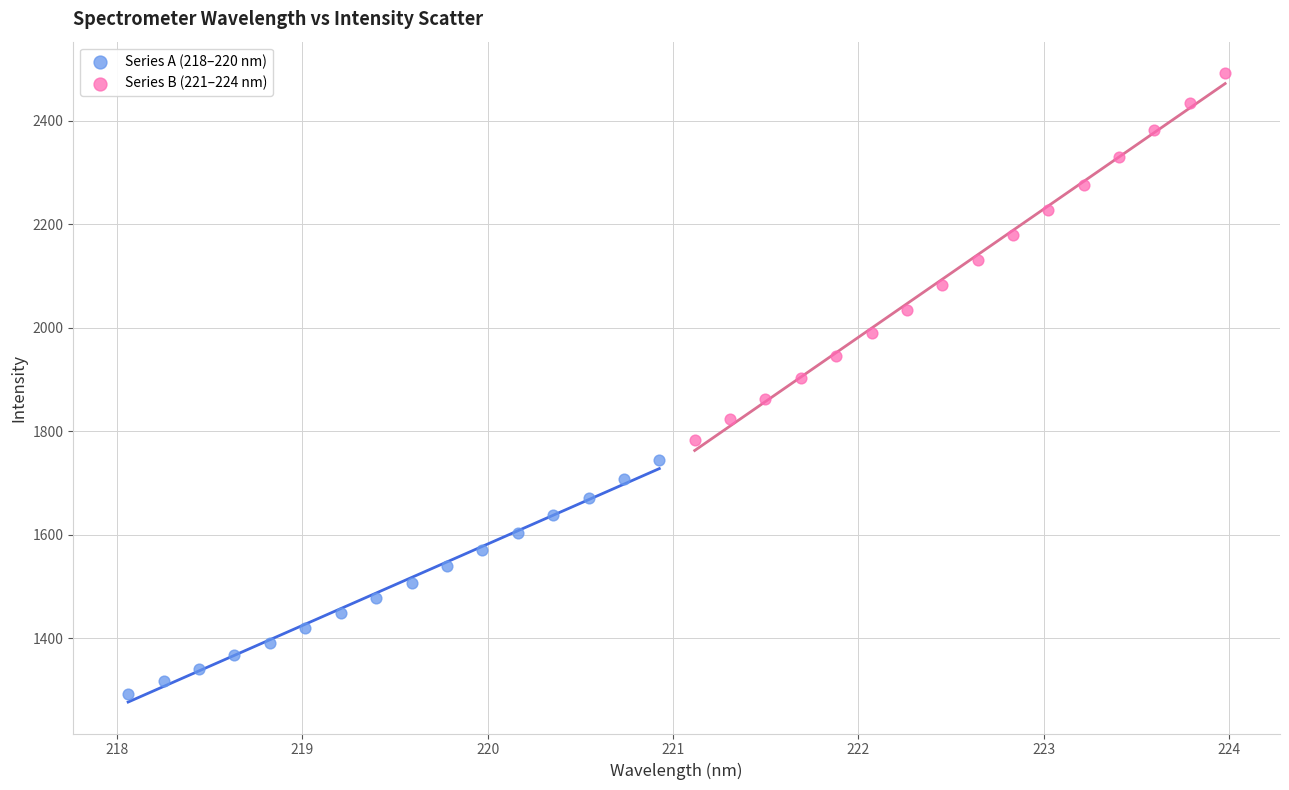

Which series reaches the maximum Y coordinate?

Series B (221–224 nm)